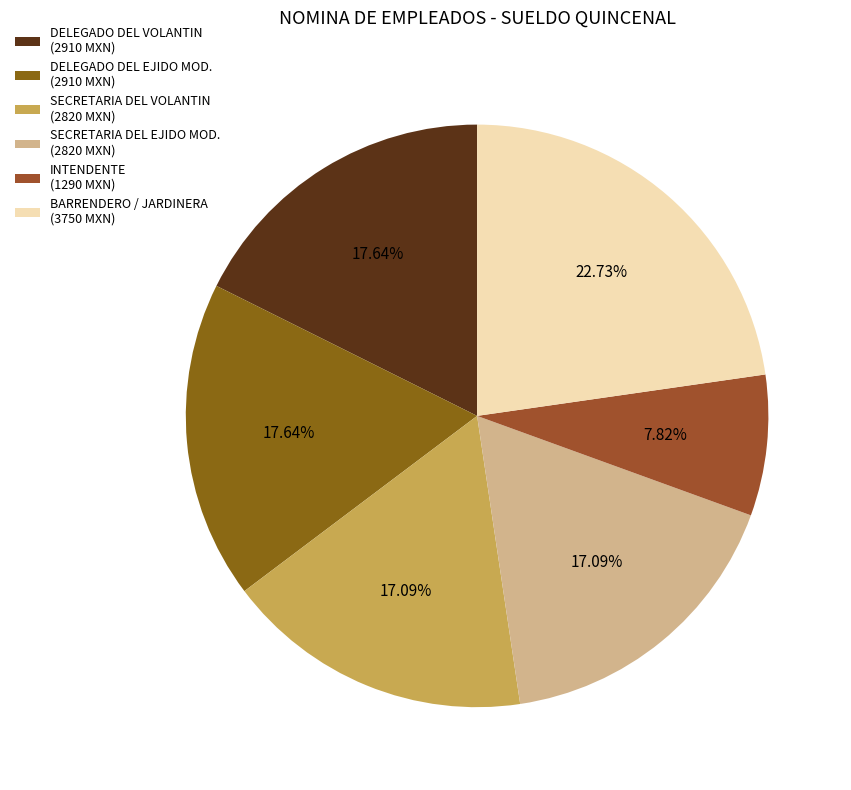

To the nearest percent, what is the combined percentage of DELEGADO DEL VOLANTIN and BARRENDERO / JARDINERA?

40%